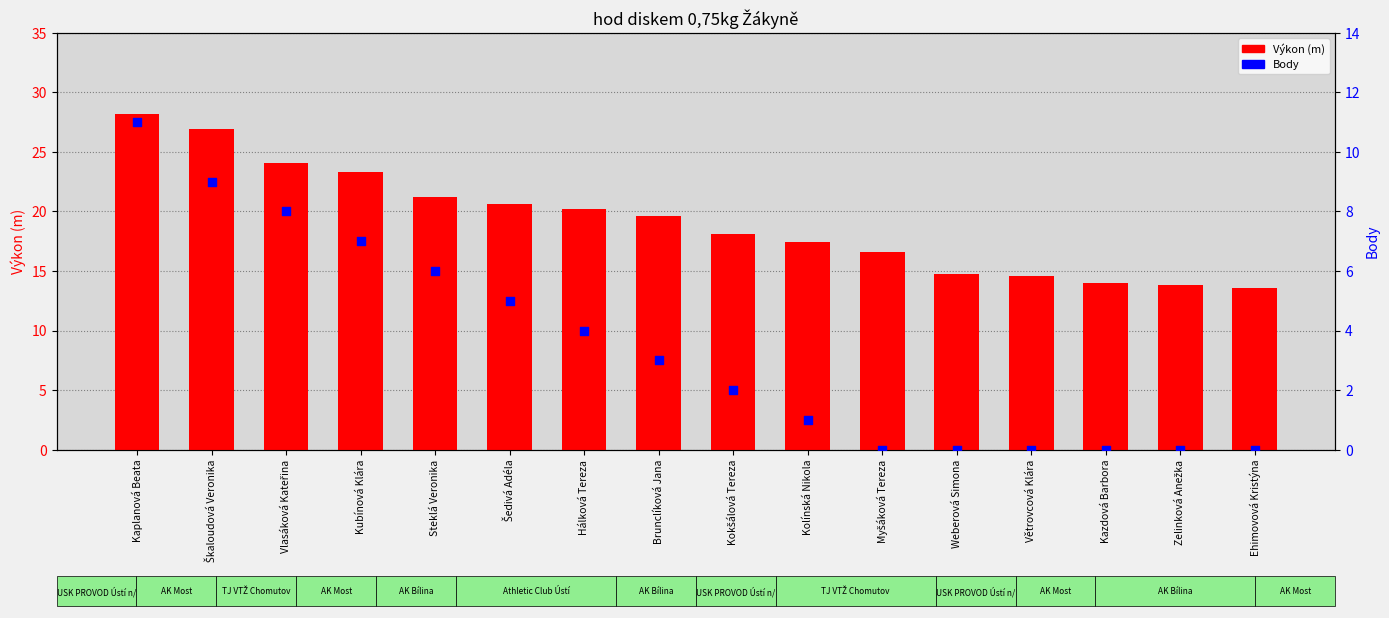

What is the total value across all series at Vlasáková Kateřina?

32.1